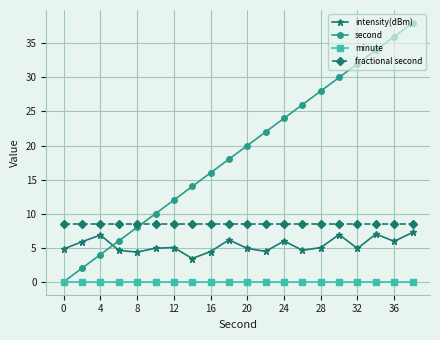

True or false: second has more than 0 interior local peaks.

False